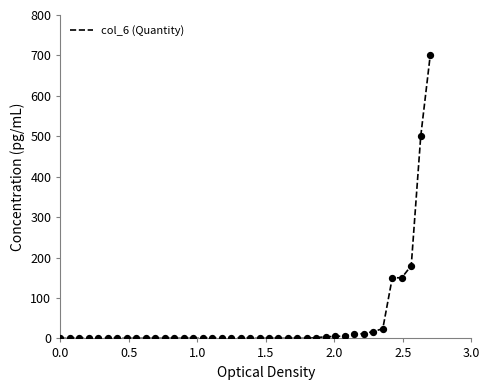

What is the greatest value displayed?

700